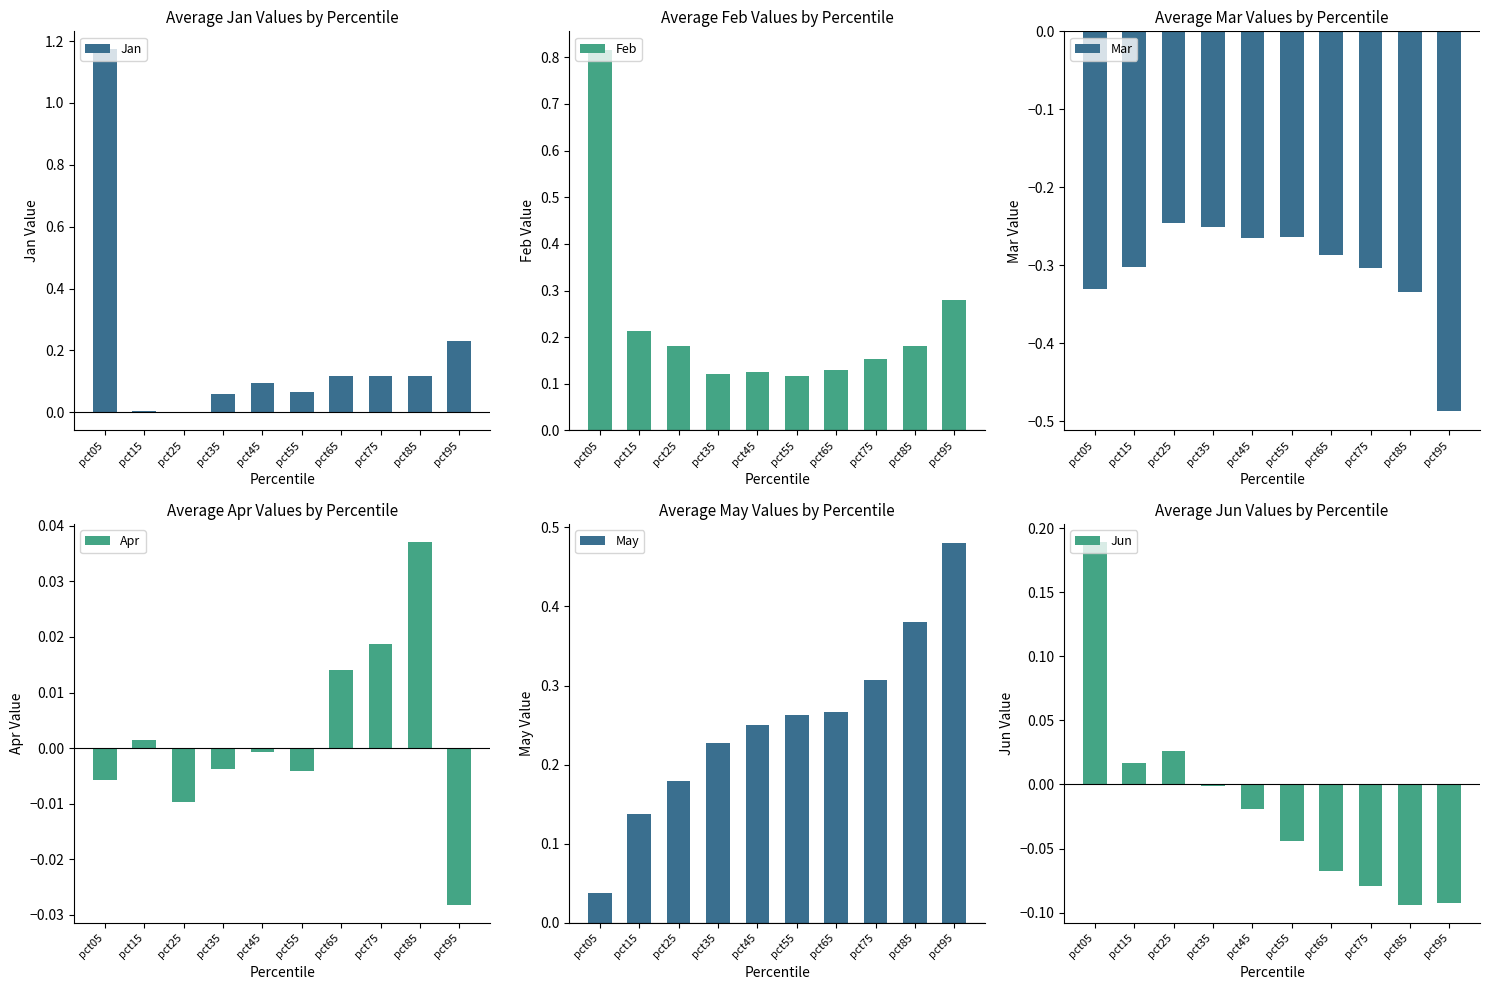

Which category has the highest value across all series?

pct05